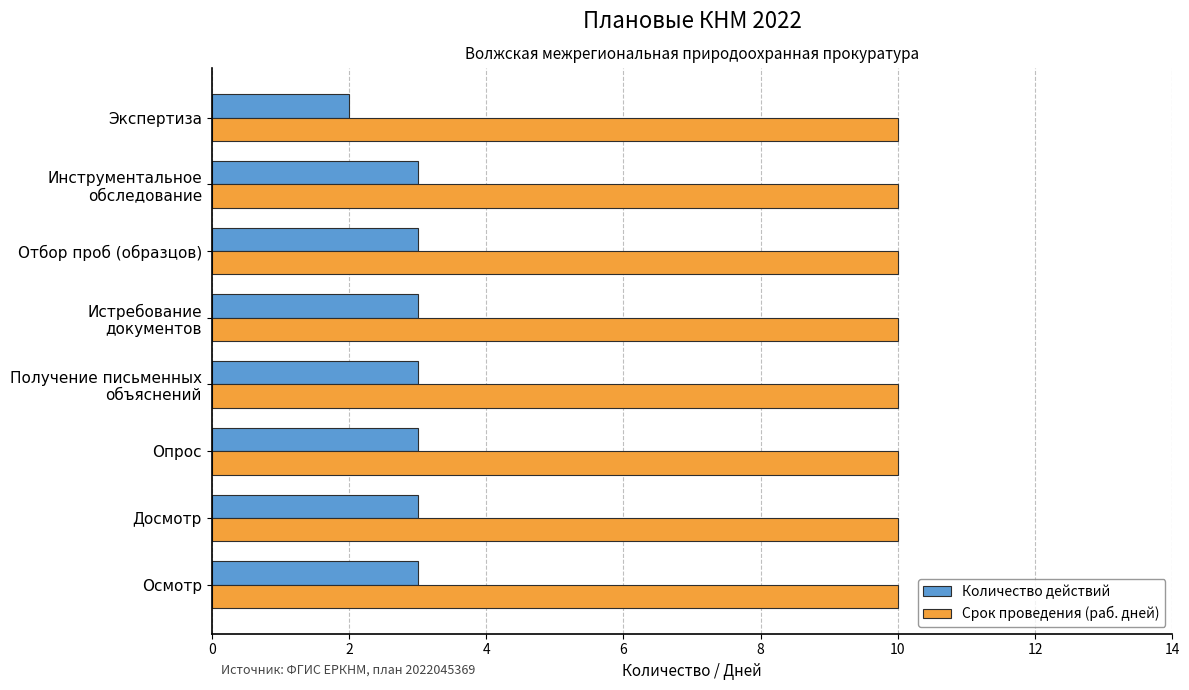

True or false: Количество действий has a value of 3 at Осмотр.

True